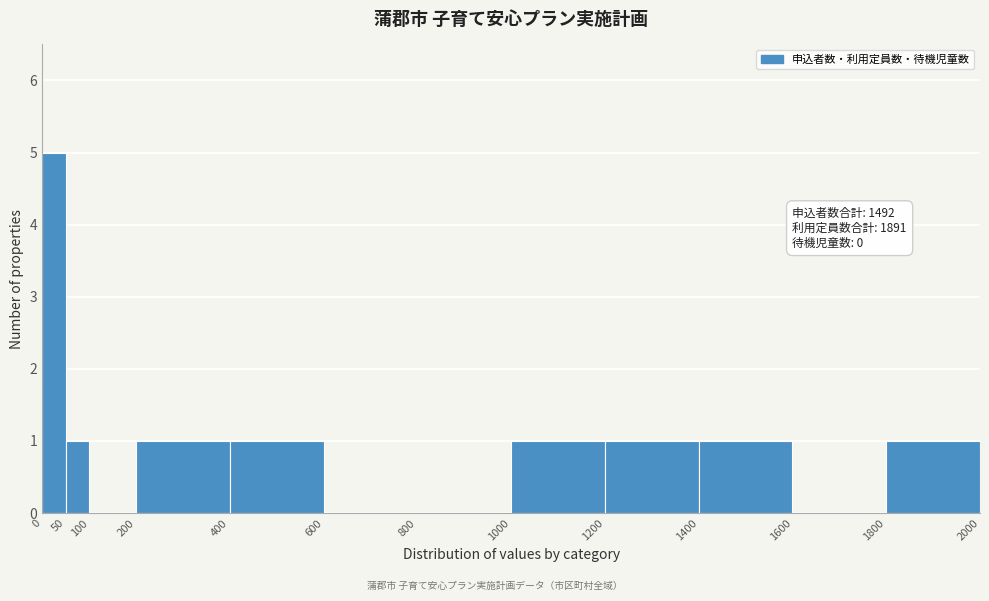

Which range on the x-axis has the tallest bar?

0 to 50